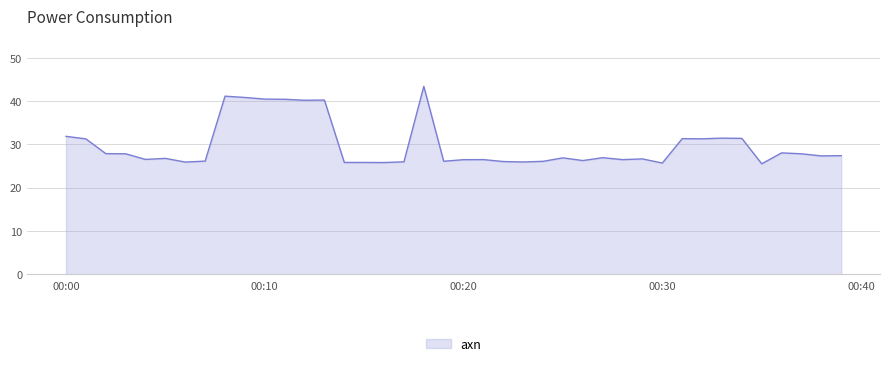

What is the minimum value shown in the chart?

25.5